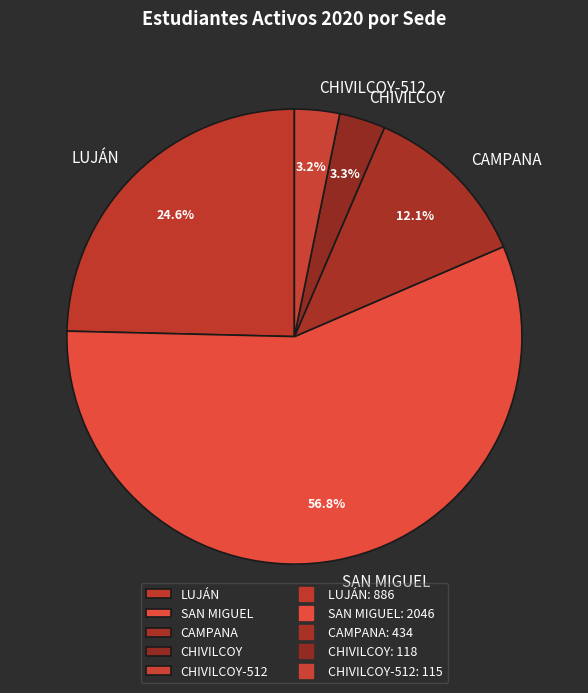

True or false: LUJÁN accounts for 34% of the total.

False